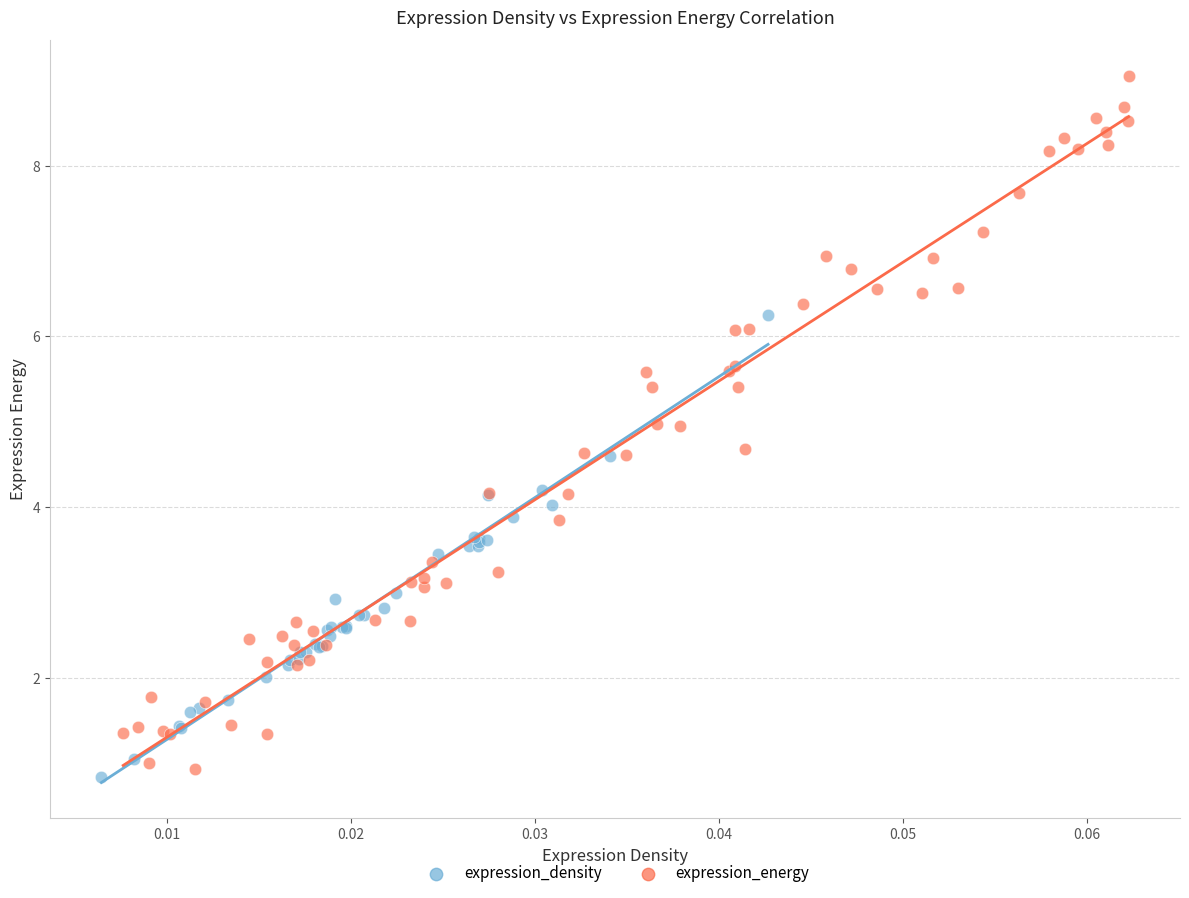

Which series has the largest Y range (max minus min)?

expression_energy